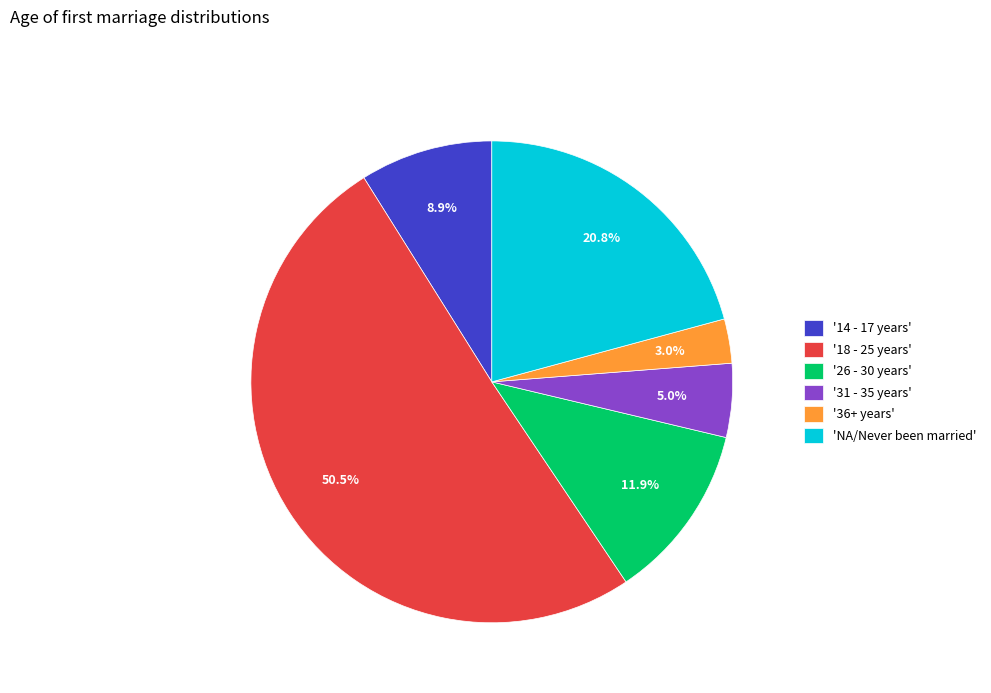

Rank the categories by value from highest to lowest.

'18 - 25 years', 'NA/Never been married', '26 - 30 years', '14 - 17 years', '31 - 35 years', '36+ years'